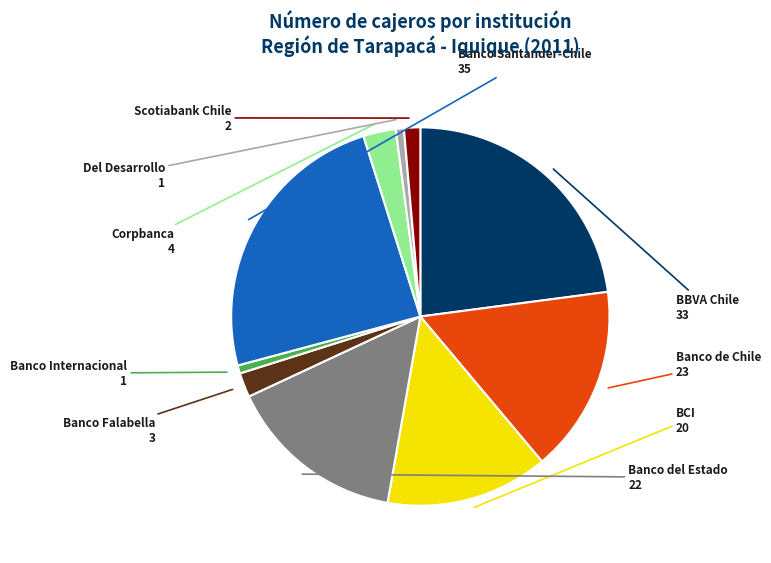

Does Banco Falabella represent more than half of the total?

No